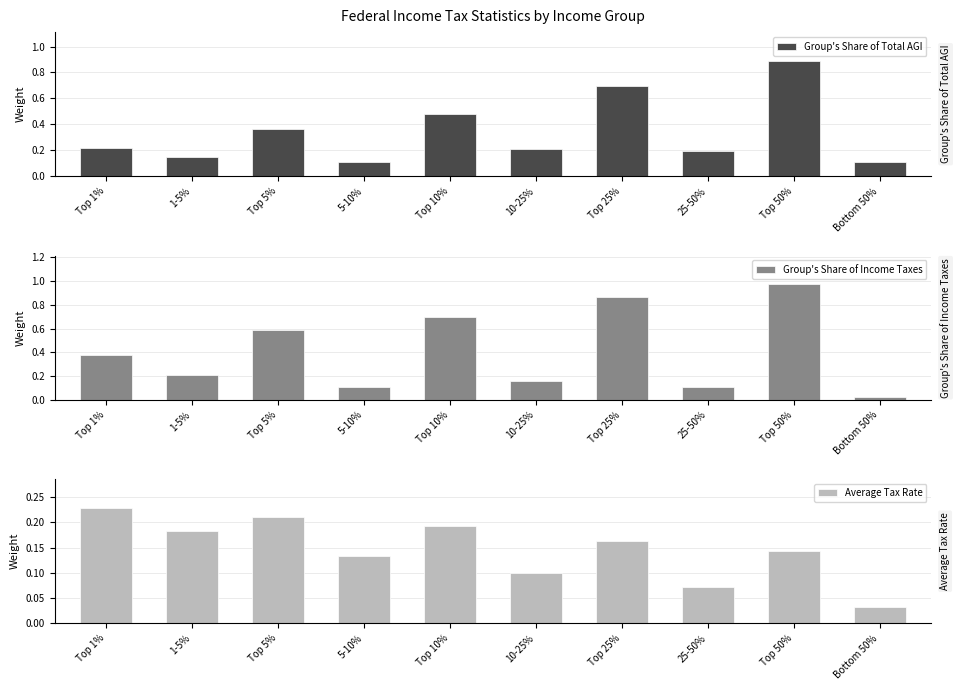

What position from the left is Top 25%?

7